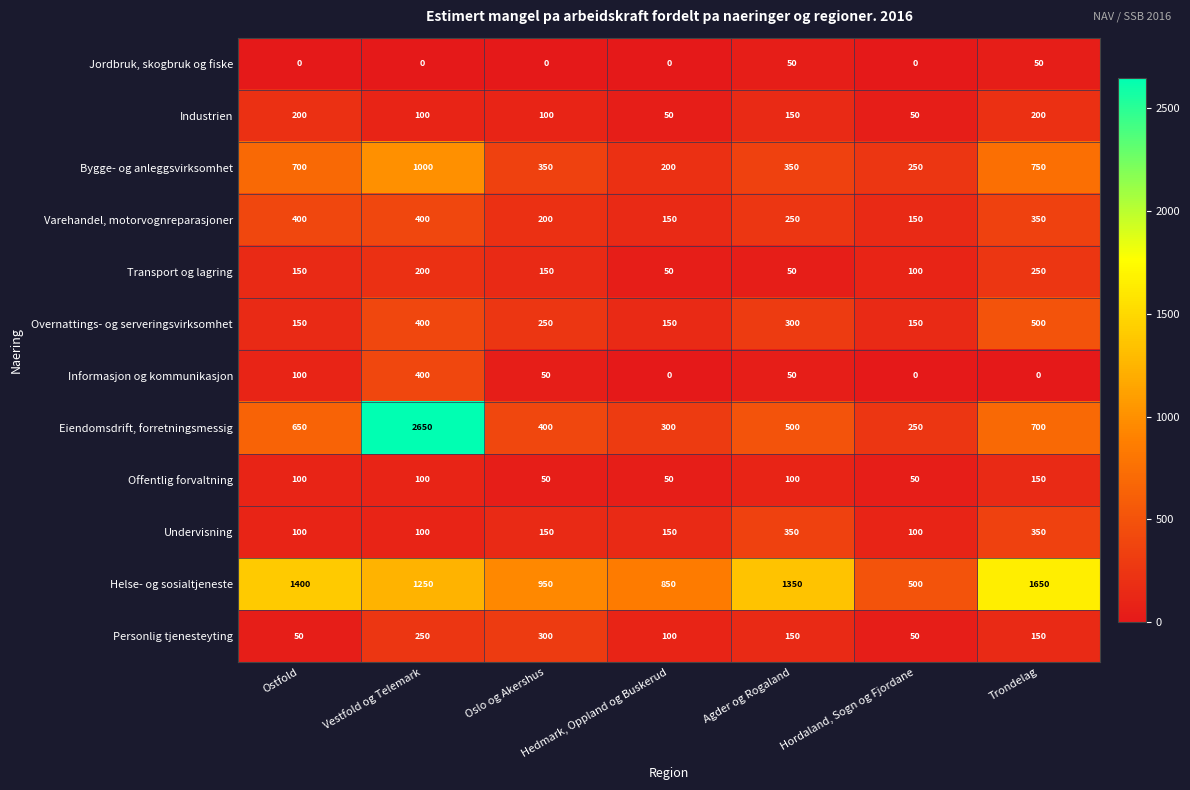

Which category has the lowest value in the Bygge- og anleggsvirksomhet series?

Hedmark, Oppland og Buskerud